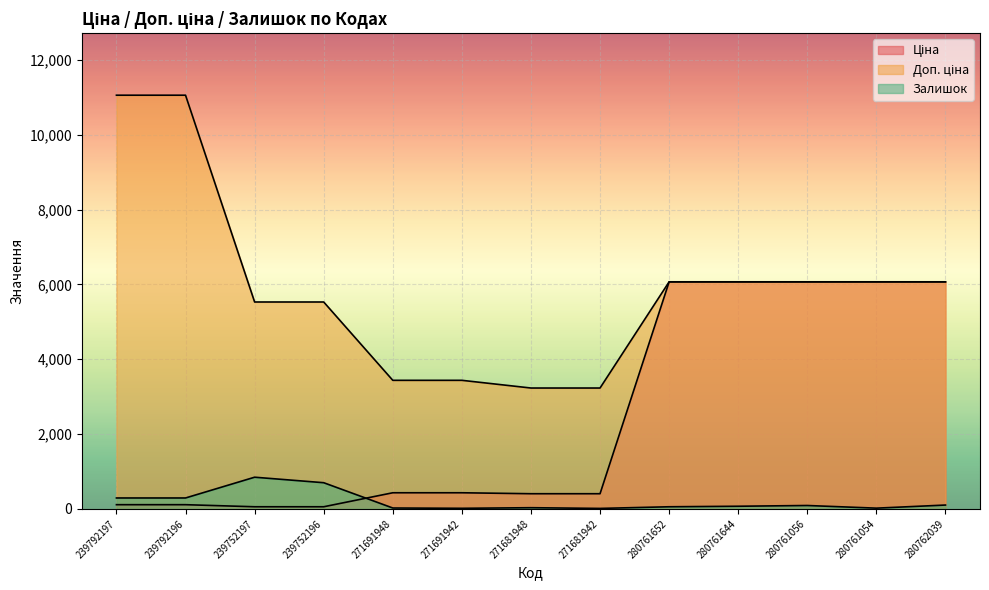

True or false: Ціна and Доп. ціна cross at least once.

False